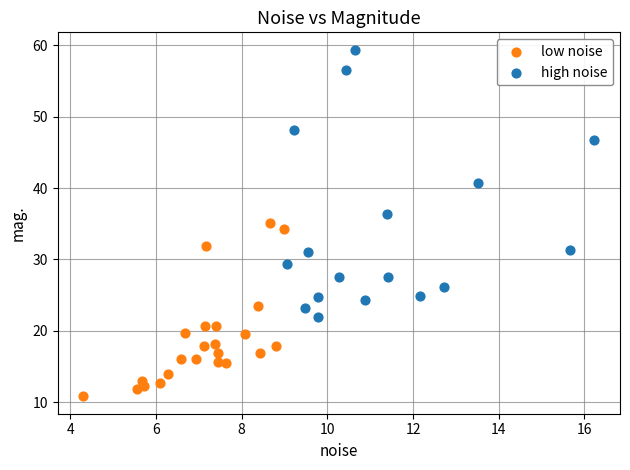

Which series reaches the maximum Y coordinate?

high noise